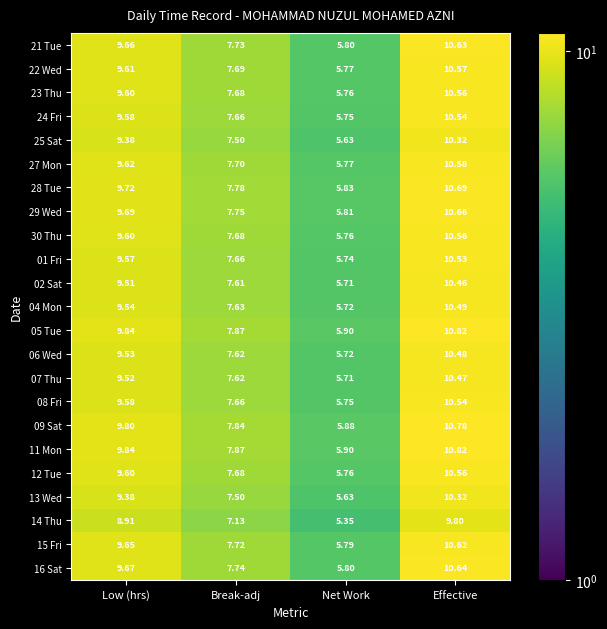

At which category is the sum across all series the highest?

Effective